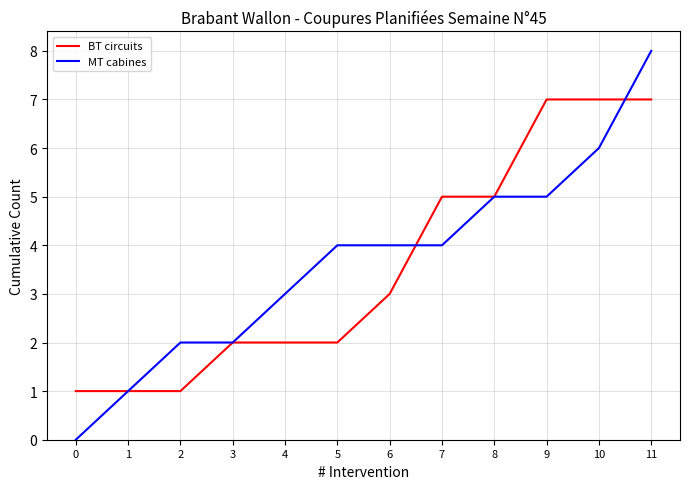

At which category is the sum across all series the highest?

11